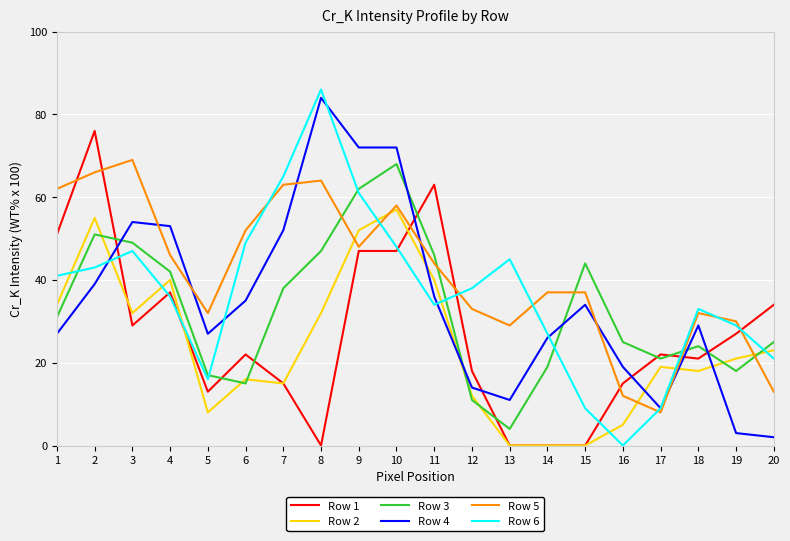

At 6, list the series in order from smallest to largest.

Row 3, Row 2, Row 1, Row 4, Row 6, Row 5